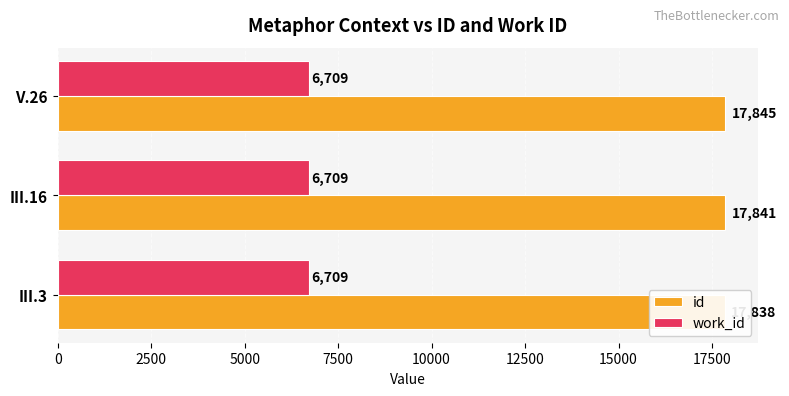

What is the greatest value displayed?

17845.0